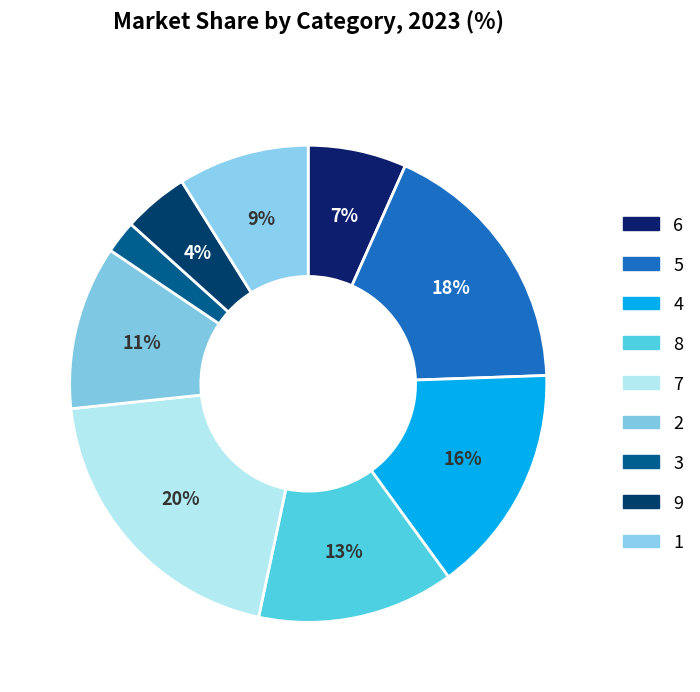

Does 5 account for over 50% of the chart?

No